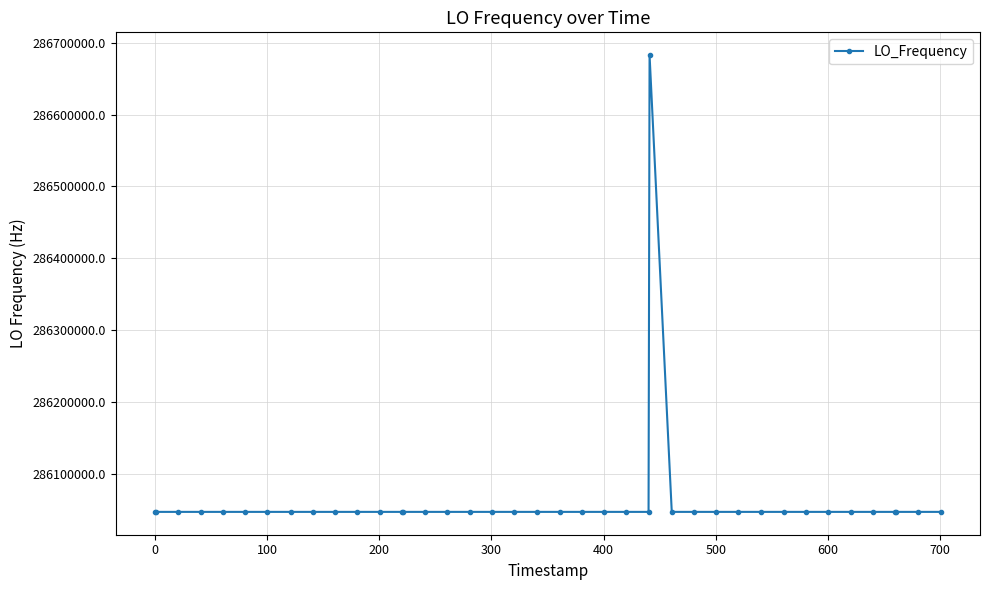

True or false: the data has more than 0 interior local peaks.

True